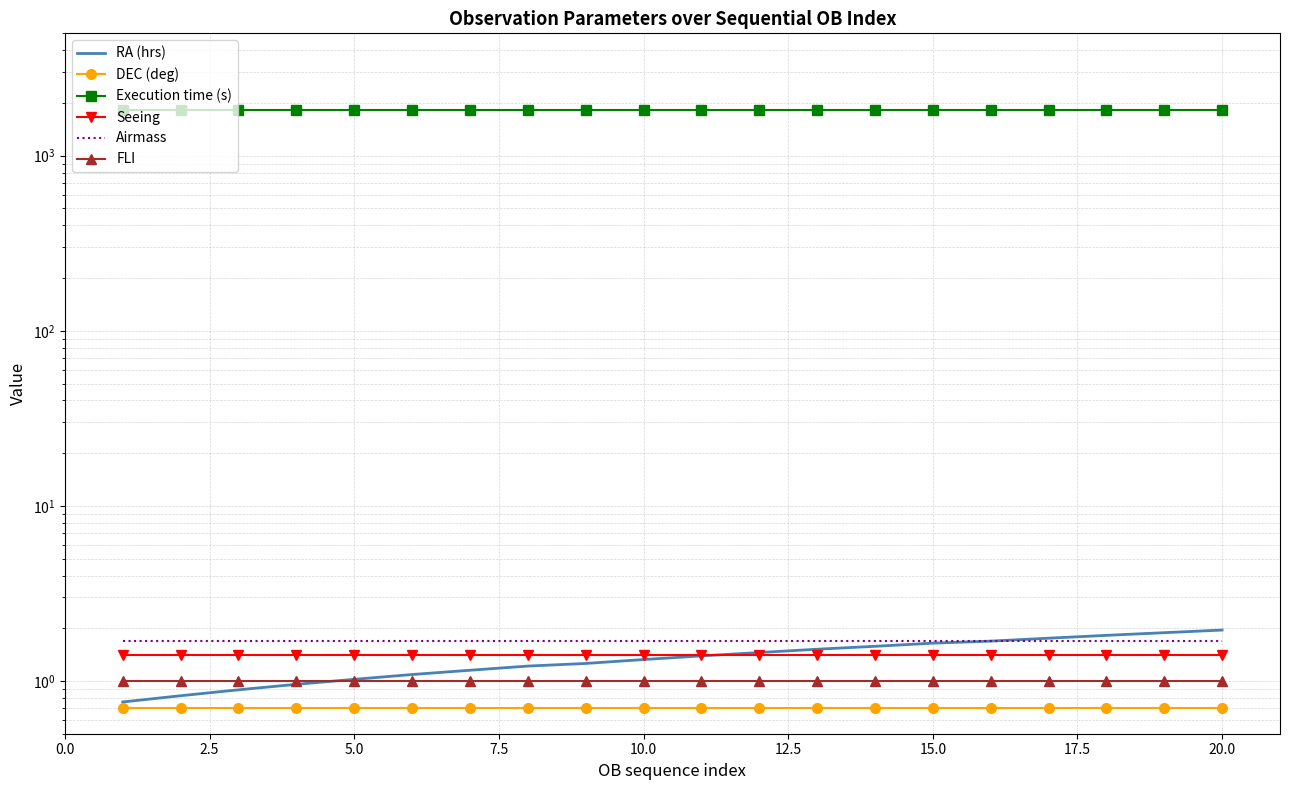

How many lines are shown in the chart?

6